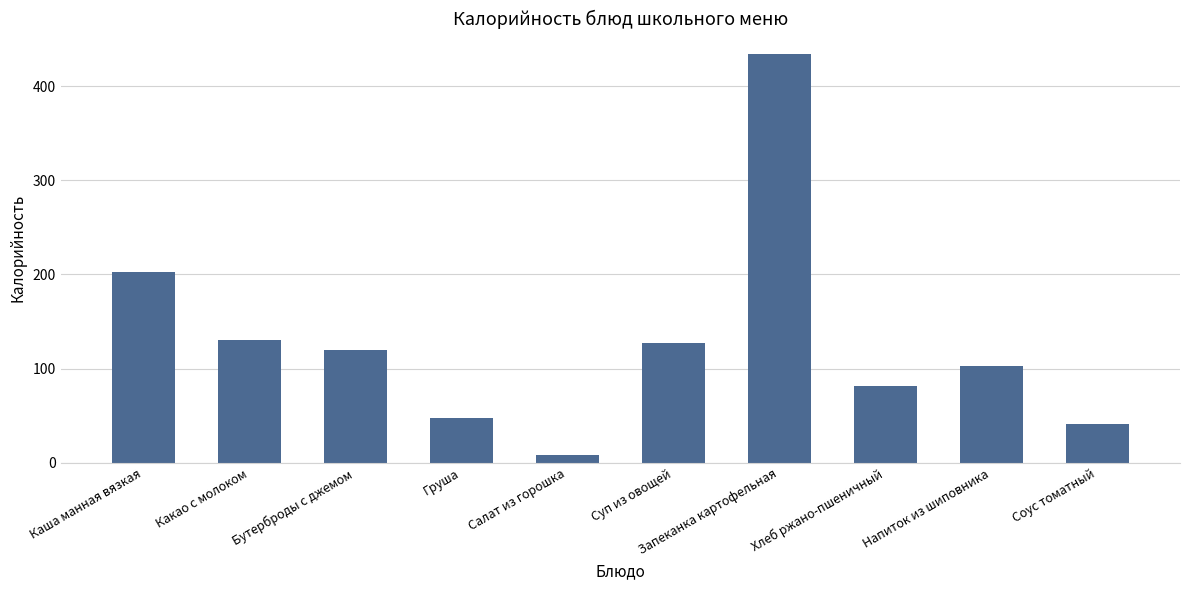

What is the greatest value displayed?

434